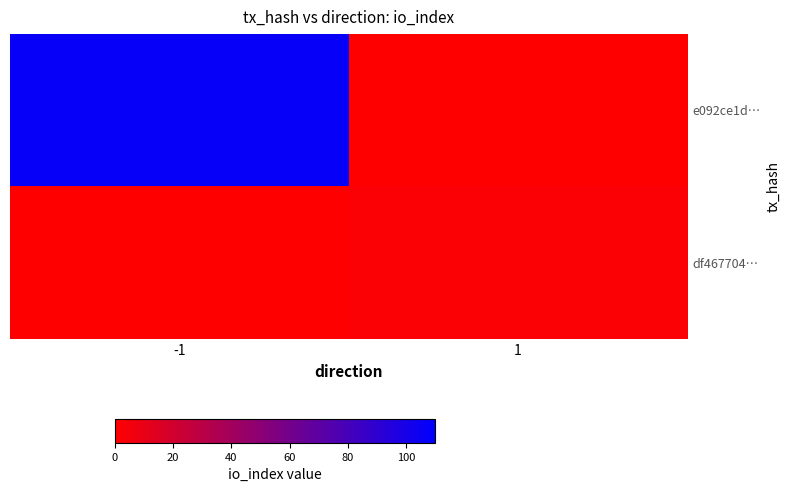

Reading right to left, extract all data points from this chart.

e092ce1d…: 1=0	-1=107
df467704…: 1=2	-1=0